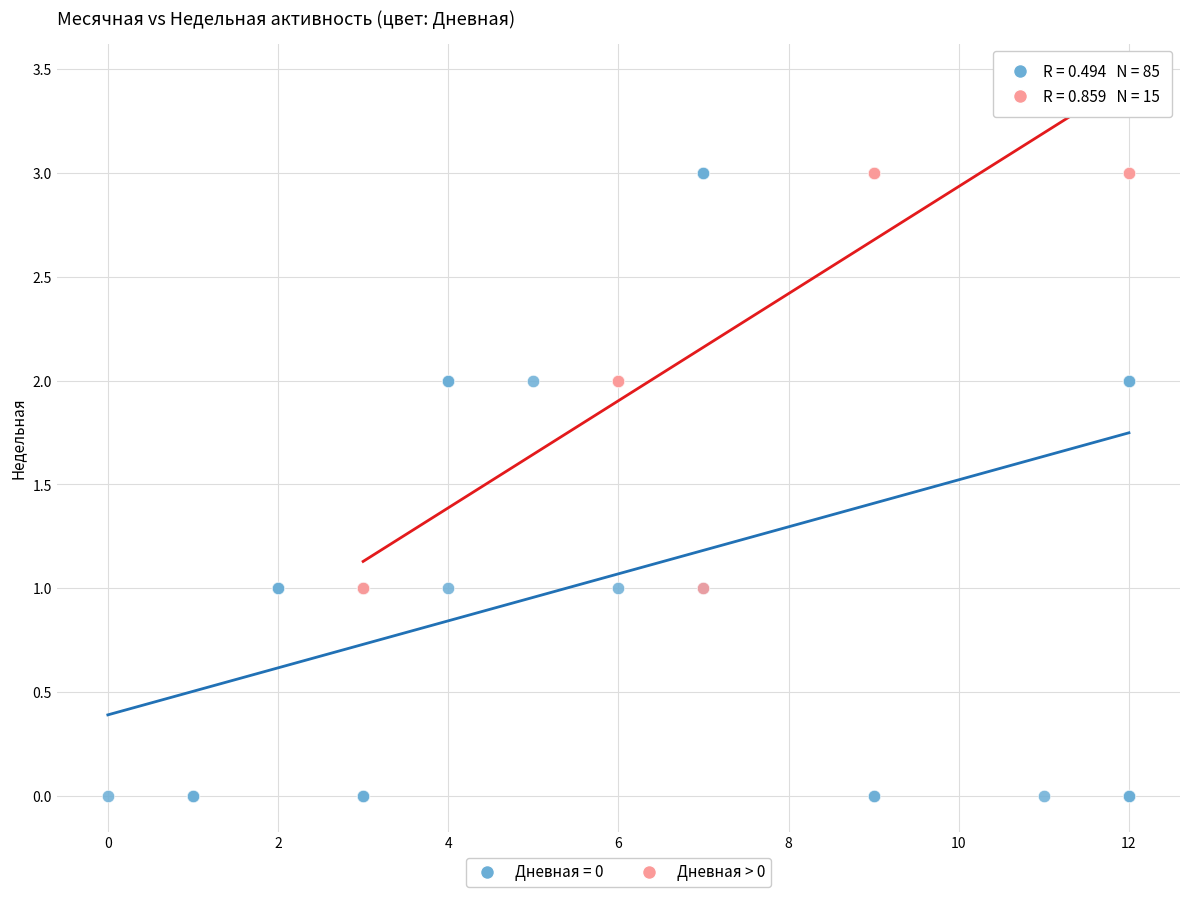

Which series has the widest spread of Y values?

Дневная = 0